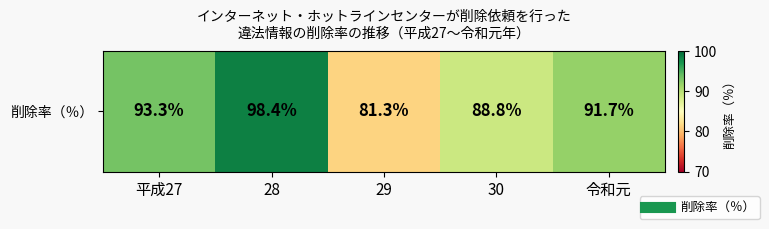

Reading right to left, transcribe all the data shown in this chart.

令和元=91.7	30=88.8	29=81.3	28=98.4	平成27=93.3